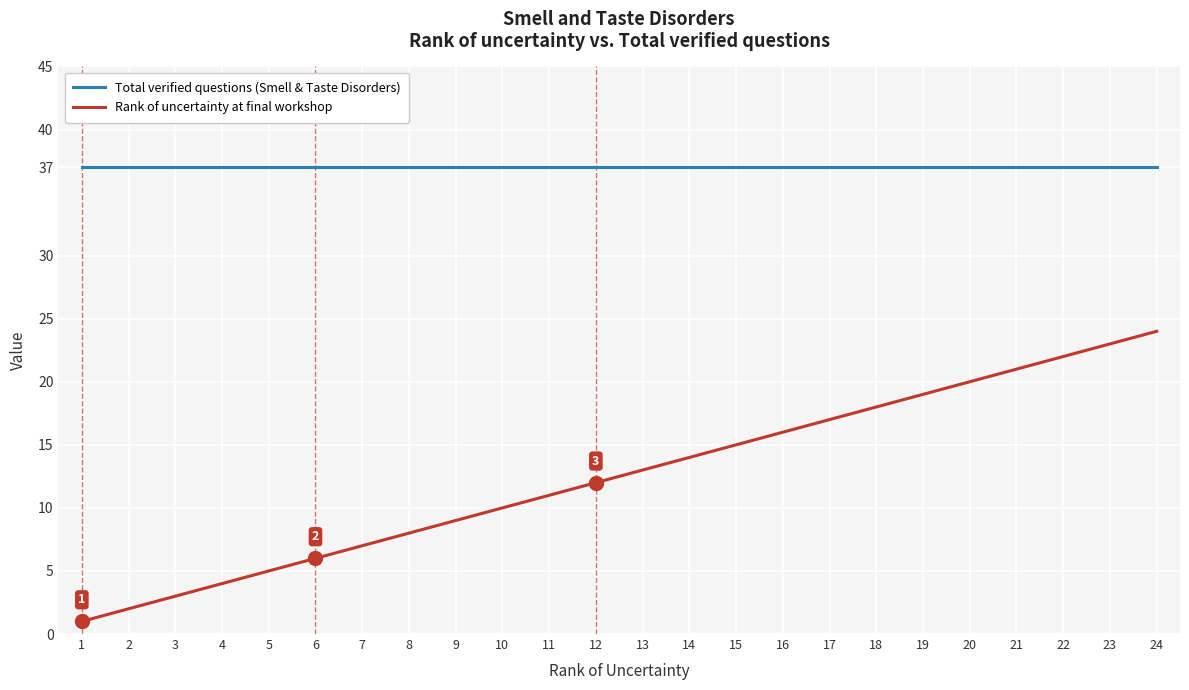

Rank the series by their average value, from lowest to highest.

Rank of uncertainty at final workshop, Total verified questions (Smell & Taste Disorders)